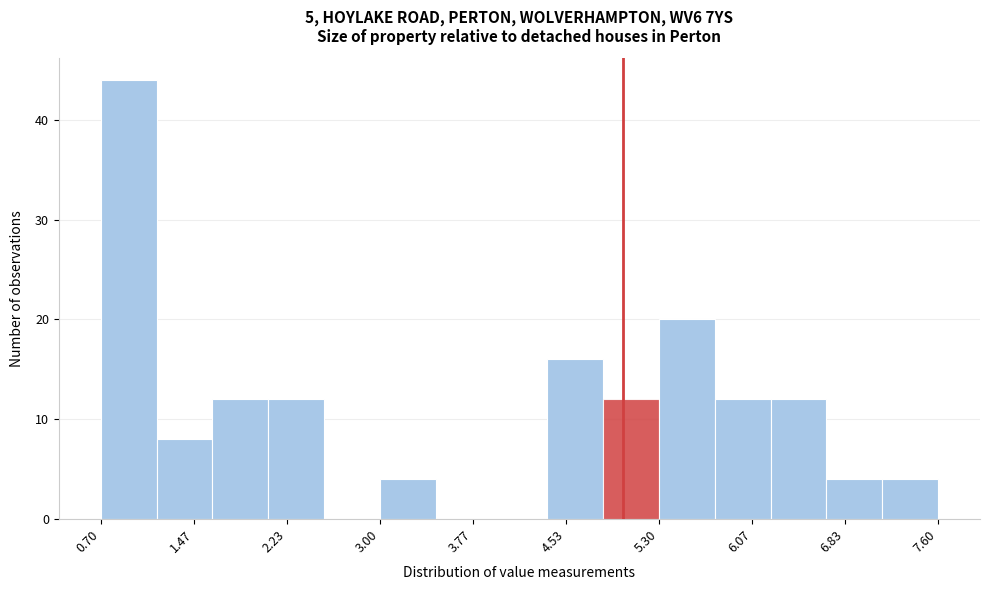

Reading left to right, transcribe this chart: for each bar, give the range it covers on the x-axis and its height. Neither the bar edges nor the heights are printed on the chart, so give them approximately, as read against the axes.

0.70 to 1.16: 44
1.16 to 1.62: 8
1.62 to 2.08: 12
2.08 to 2.54: 12
2.54 to 3.00: 0
3.00 to 3.46: 4
3.46 to 3.92: 0
3.92 to 4.38: 0
4.38 to 4.84: 16
4.84 to 5.30: 12
5.30 to 5.76: 20
5.76 to 6.22: 12
6.22 to 6.68: 12
6.68 to 7.14: 4
7.14 to 7.60: 4